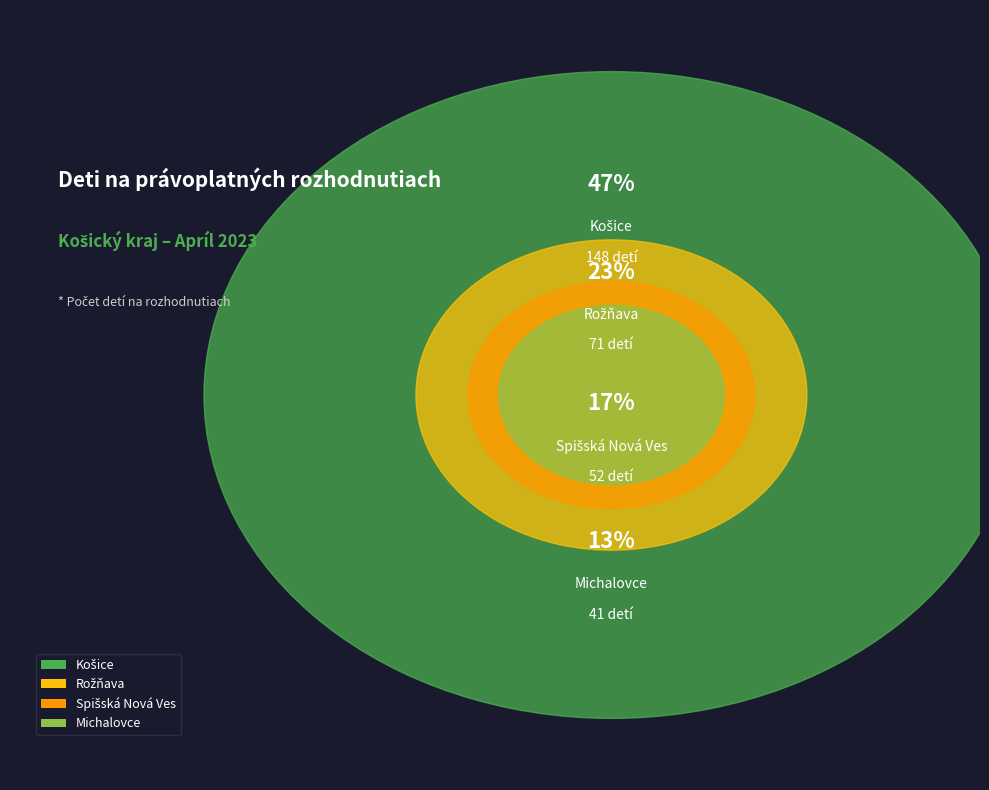

Which slice is the largest?

Košice